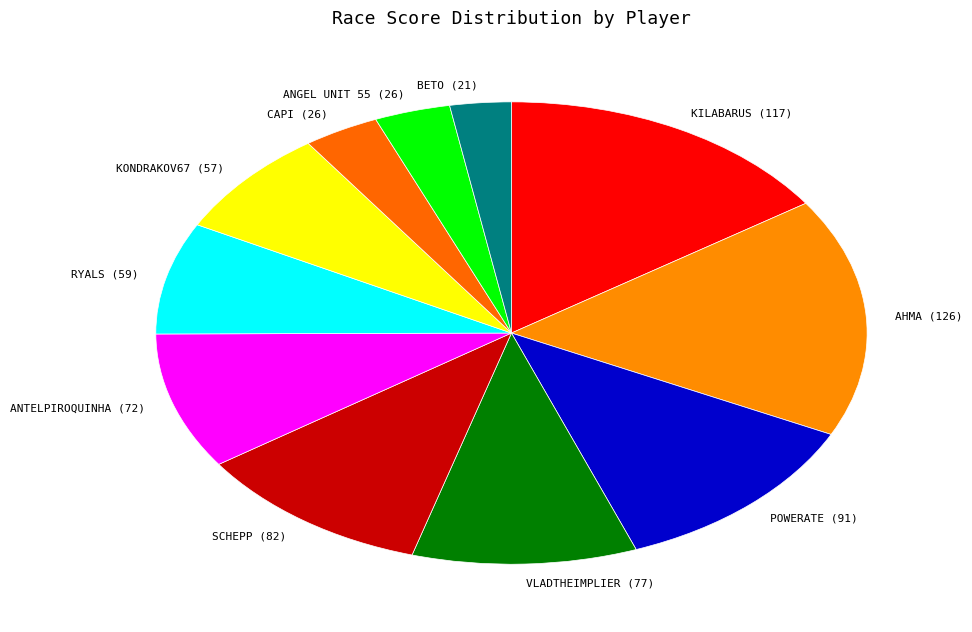

Do ANGEL UNIT 55 and SCHEPP together represent more than half of the pie?

No